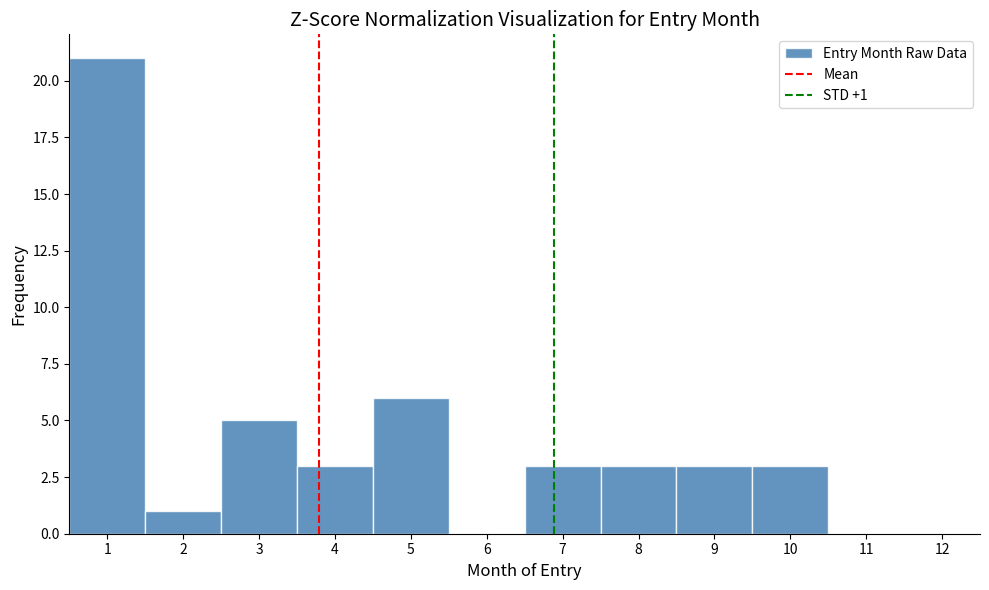

Over which range of the x-axis is the bar tallest?

0.5 to 1.5